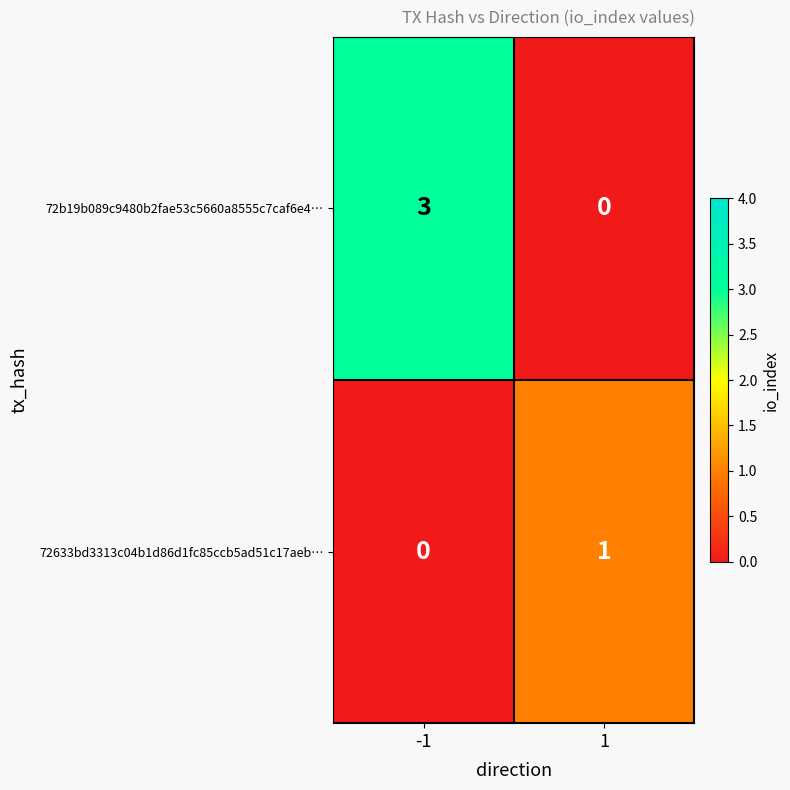

At 1, list the series in order from smallest to largest.

72b19b089c9480b2fae53c5660a8555c7caf6e4…, 72633bd3313c04b1d86d1fc85ccb5ad51c17aeb…